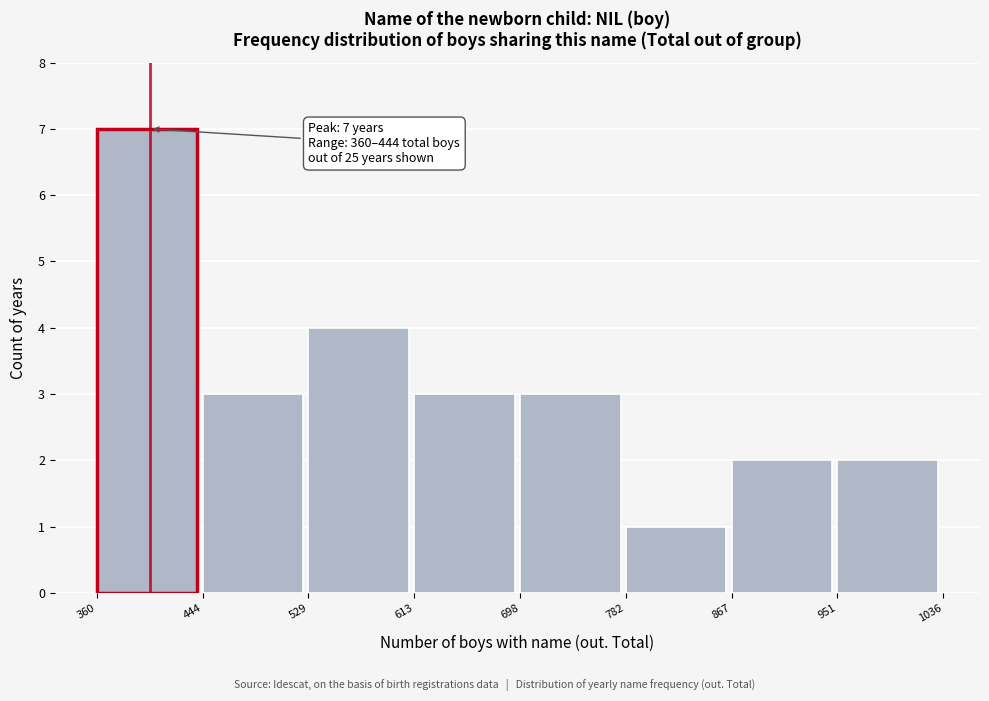

Over which range of the x-axis is the bar tallest?

360 to 444